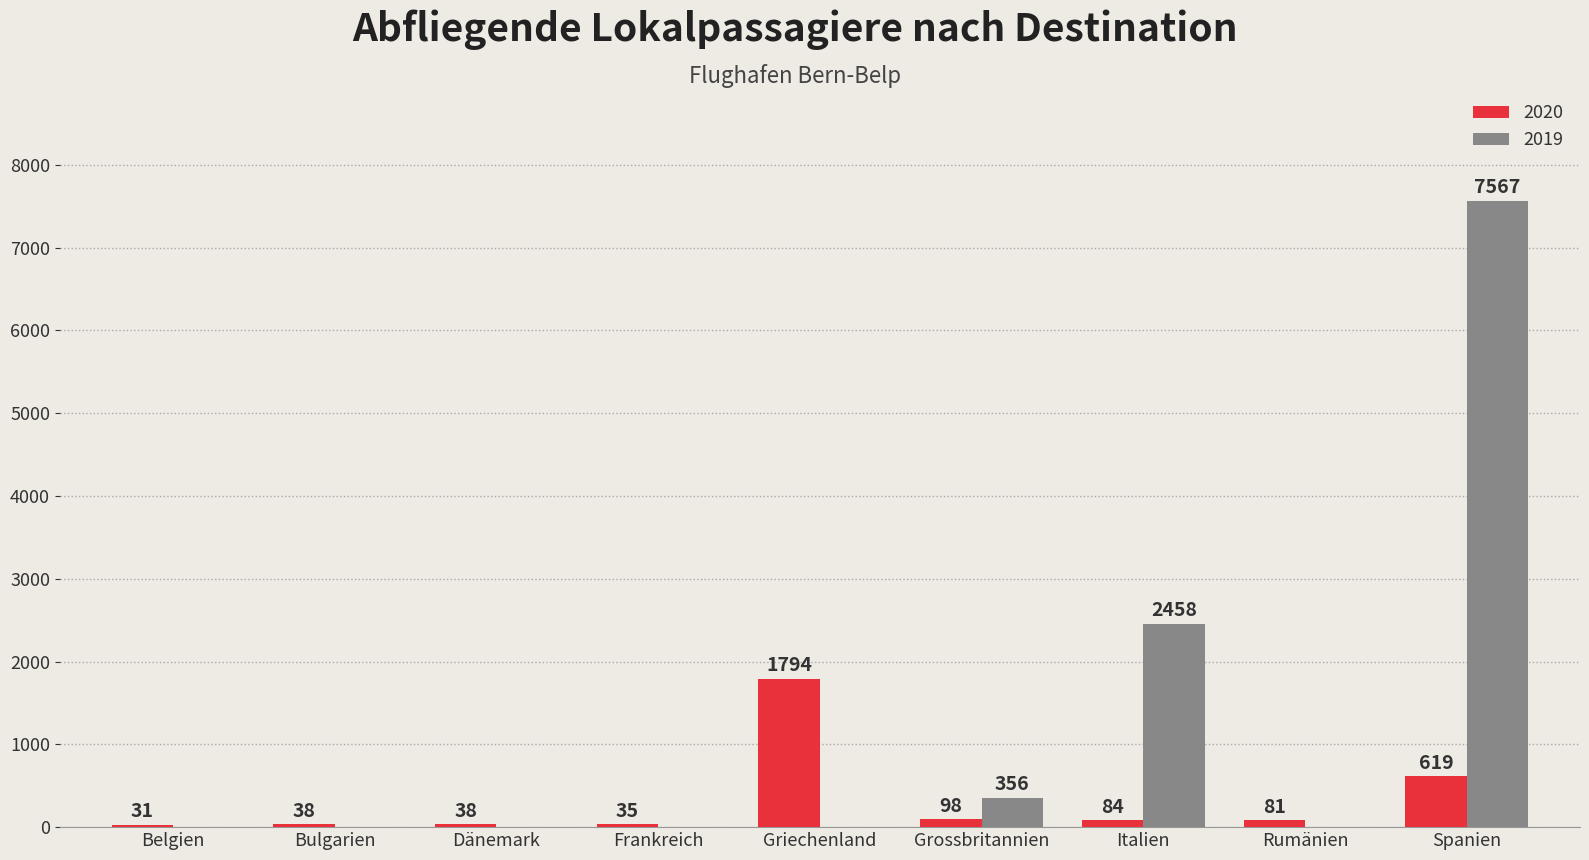

Read the 2020 value at Italien, to the nearest 100.

100